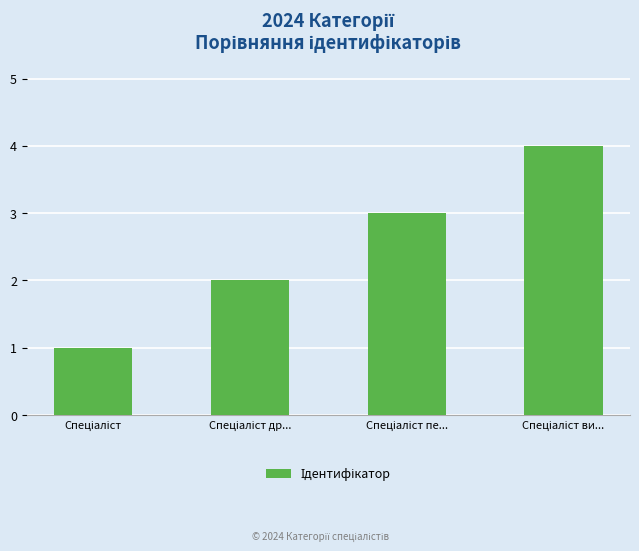

What is the sum of all values?

10